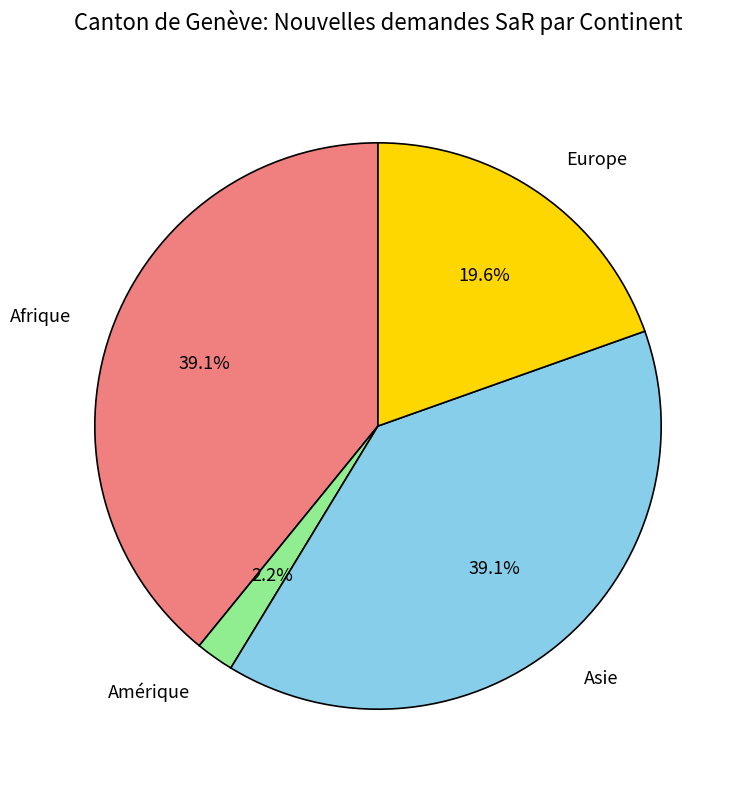

Is it true that Europe is 27% of the pie?

False